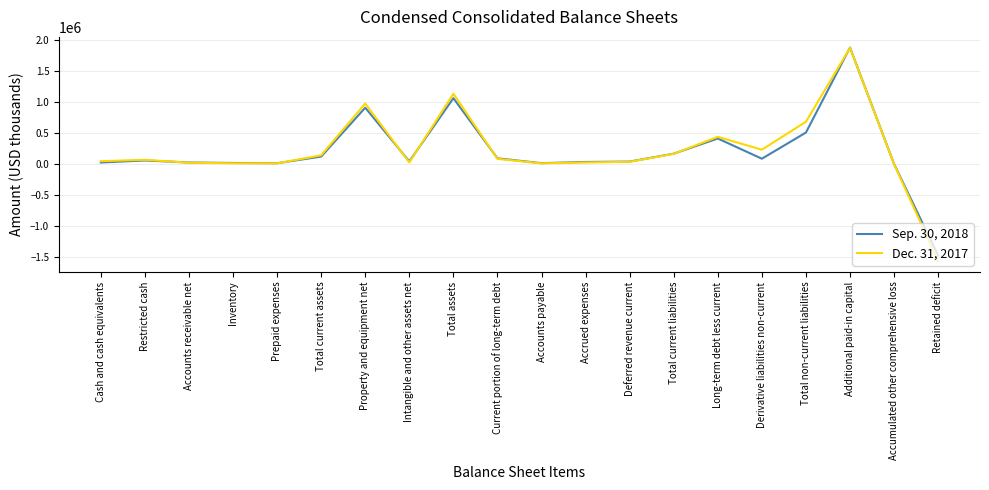

What is the maximum value shown in the chart?

1874384